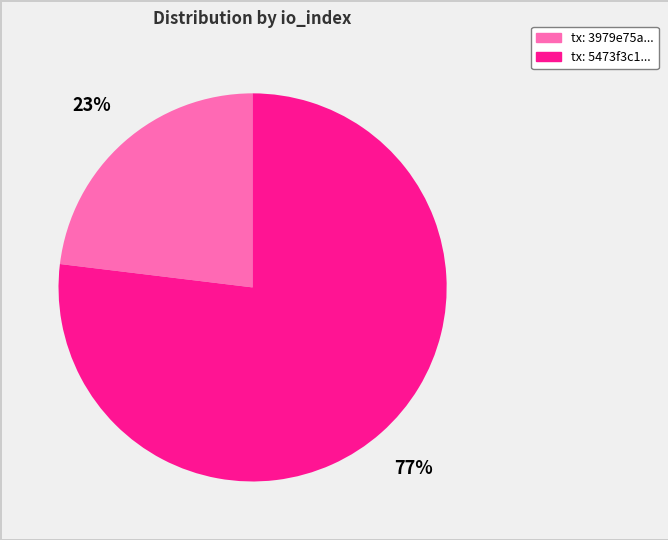

To the nearest percent, what is the difference between the largest and smallest slice percentages?

54%